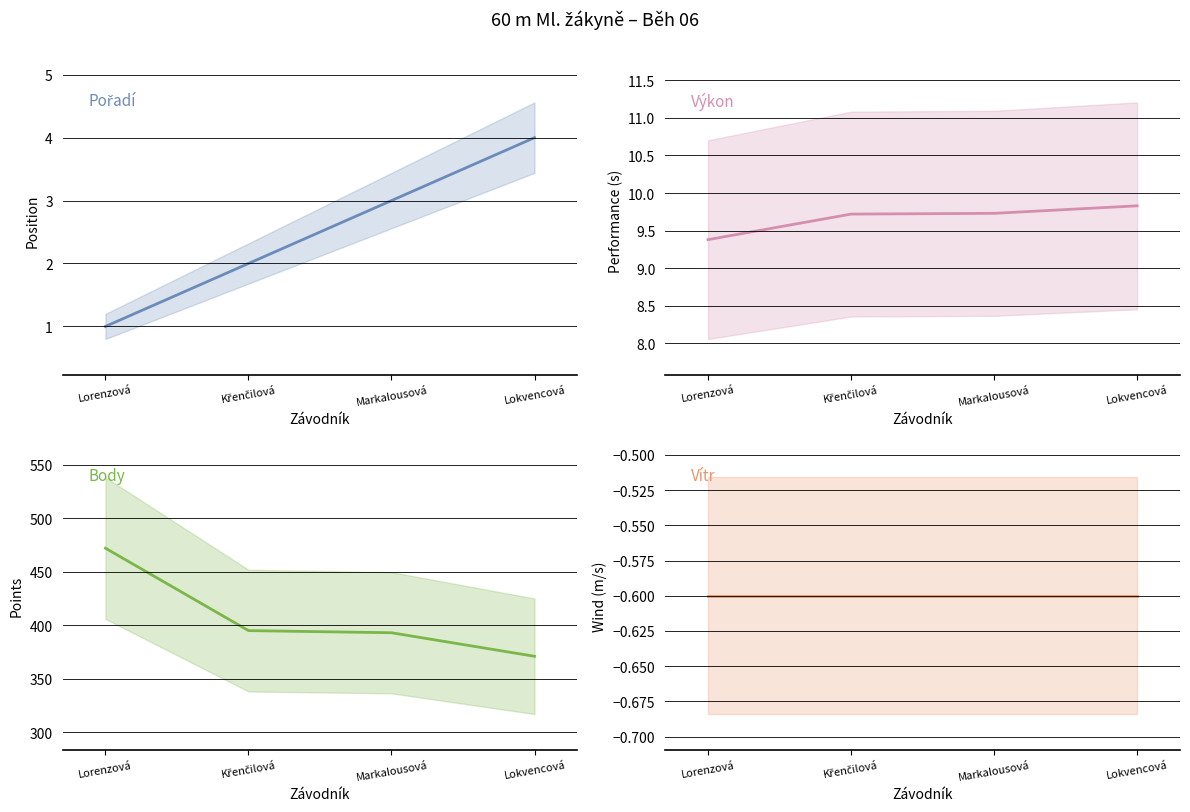

At which category is the sum across all series the highest?

Lorenzová